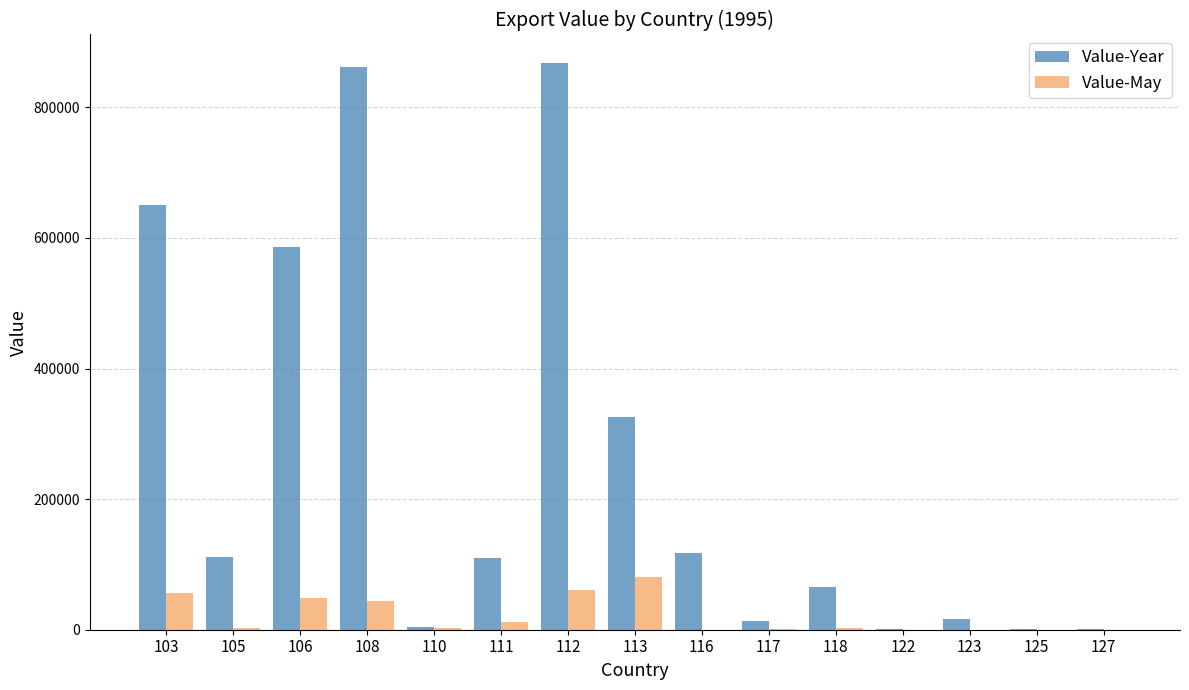

Which series changed the most between 103 and 127?

Value-Year